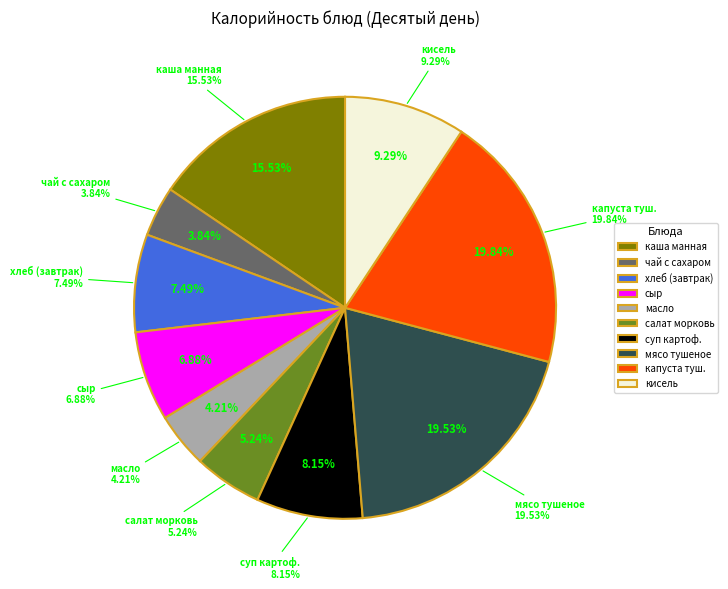

How many slices are in this pie chart?

10